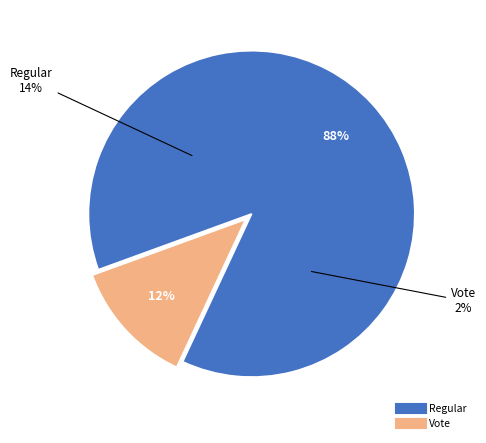

The Regular slice represents 88% of the pie. True or false?

True